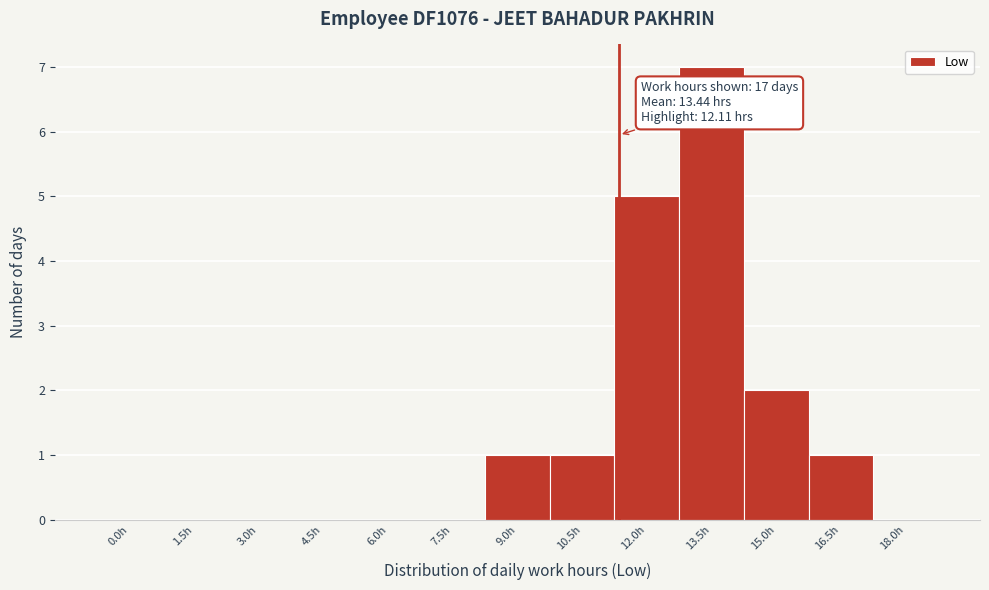

Reading left to right, list all the values displayed in this chart.

0.0h=0	1.5h=0	3.0h=0	4.5h=0	6.0h=0	7.5h=0	9.0h=1	10.5h=1	12.0h=5	13.5h=7	15.0h=2	16.5h=1	18.0h=0